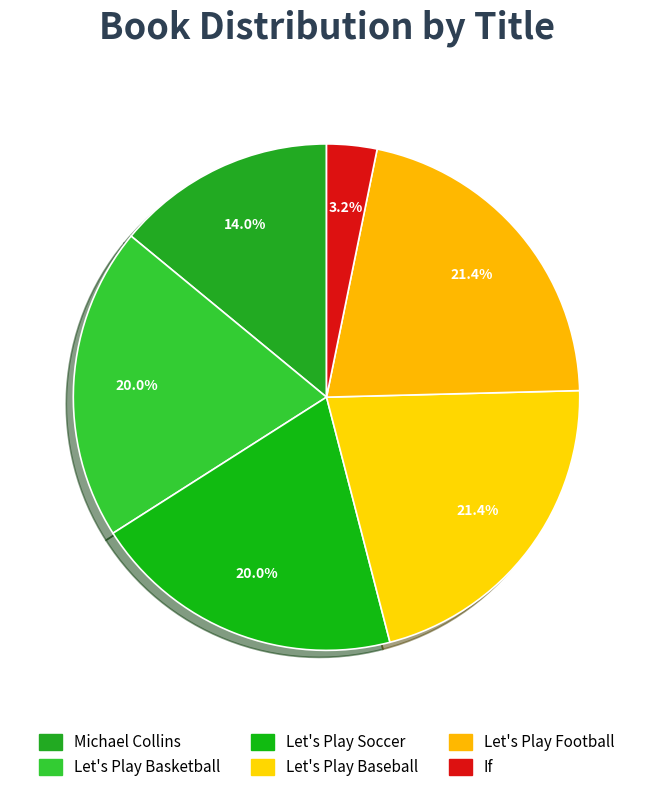

Combined, what portion of the pie is Let's Play Baseball and Let's Play Soccer?

41.4%